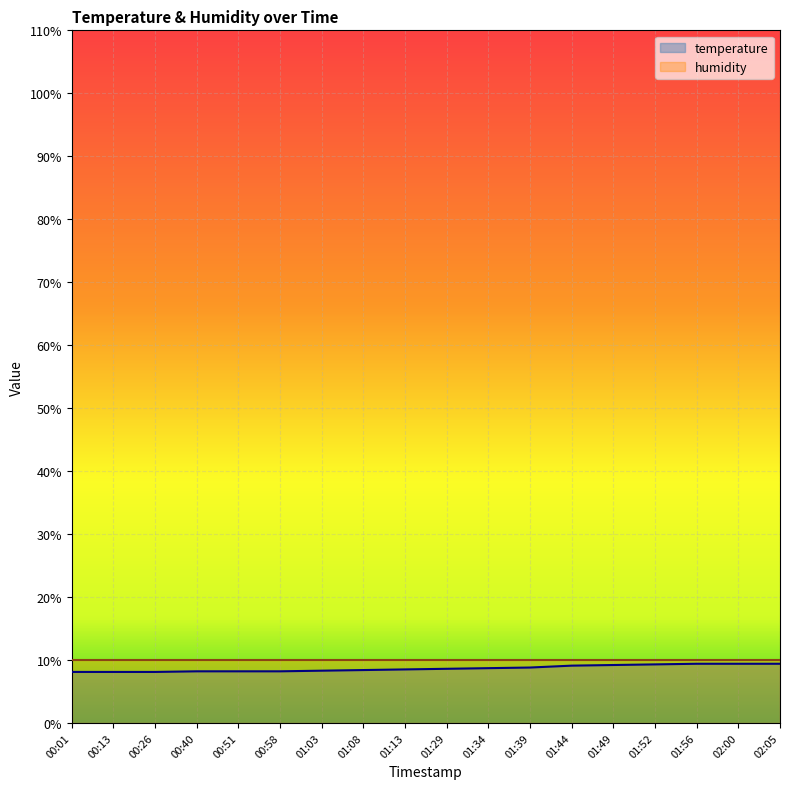

What is the minimum value shown in the chart?

8.1